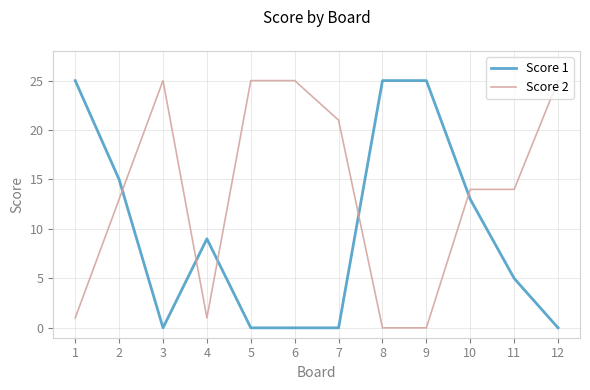

Does the chart display data point markers on the line(s)?

No